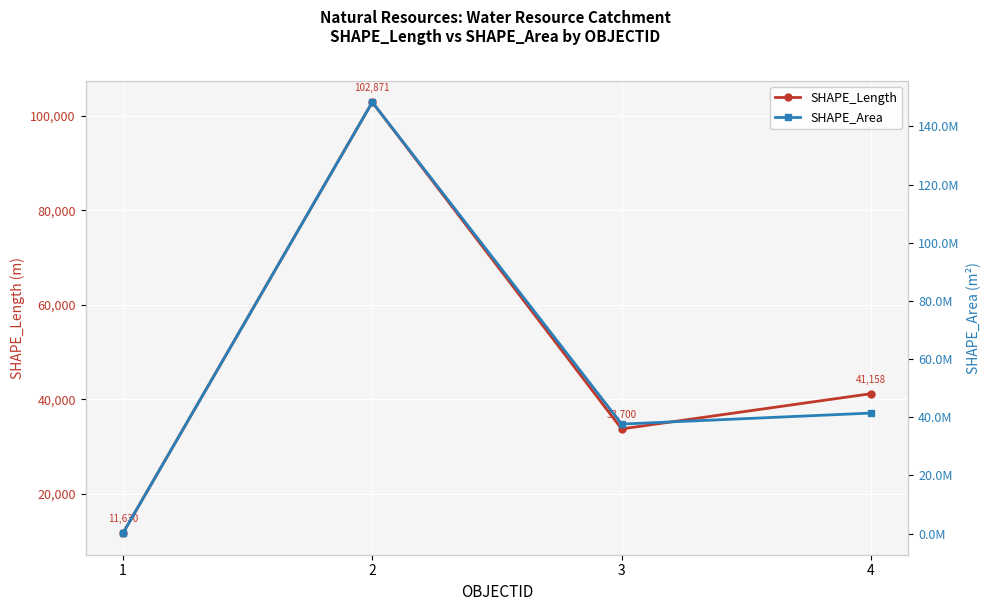

What is the spread (max minus min) of values at 2?

148268248.2